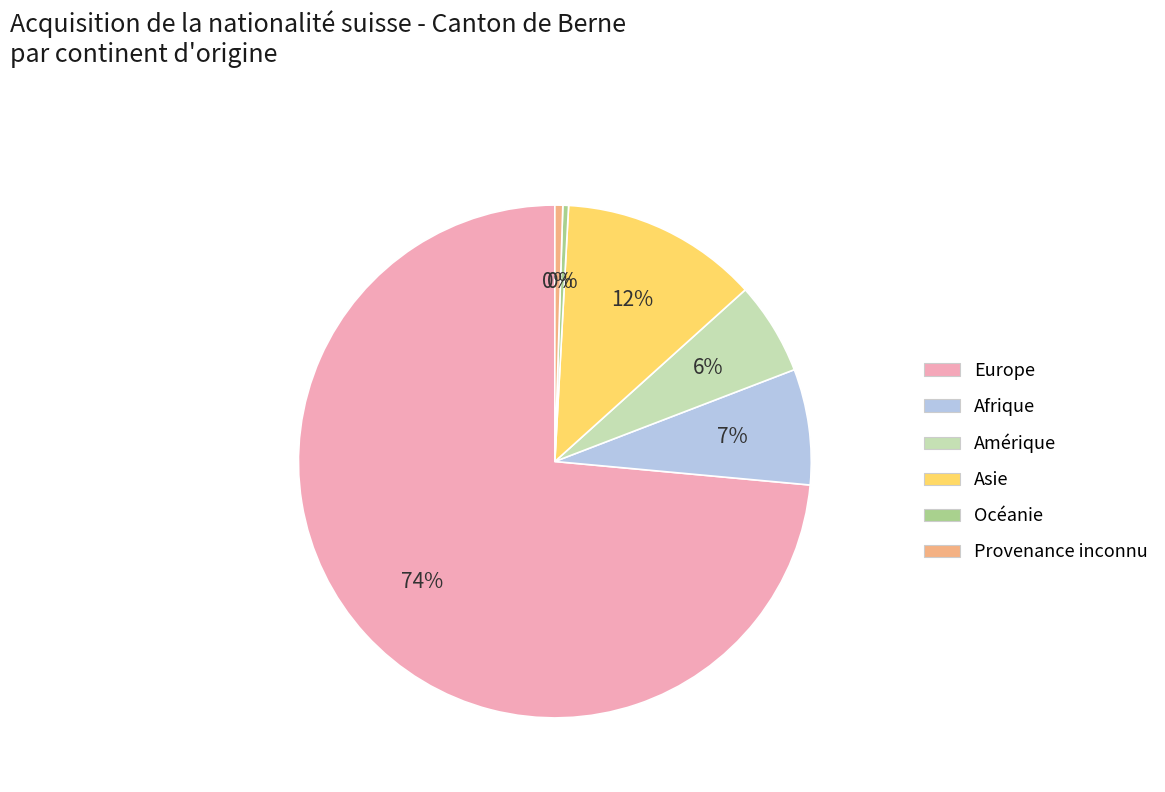

Is there a majority slice in this chart?

Yes